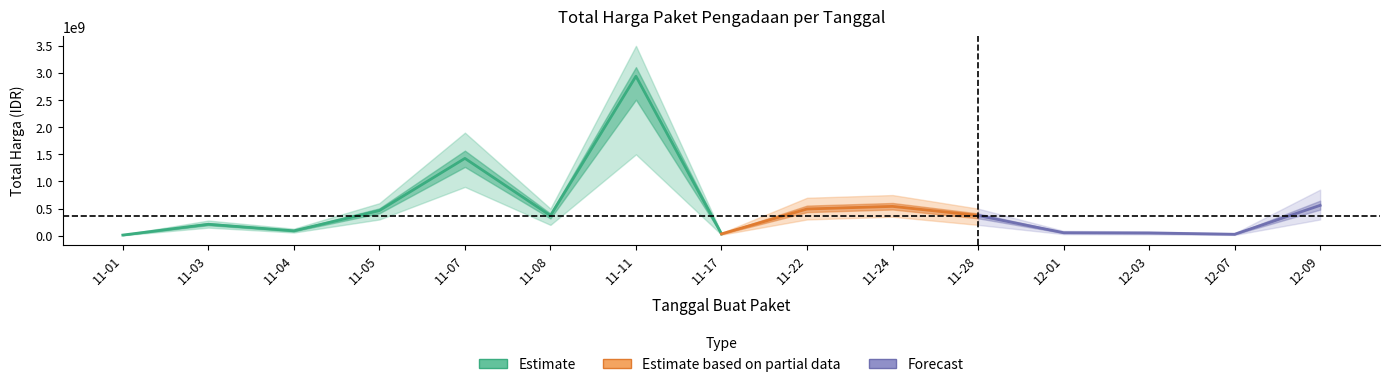

What is the greatest value displayed?

2939363240